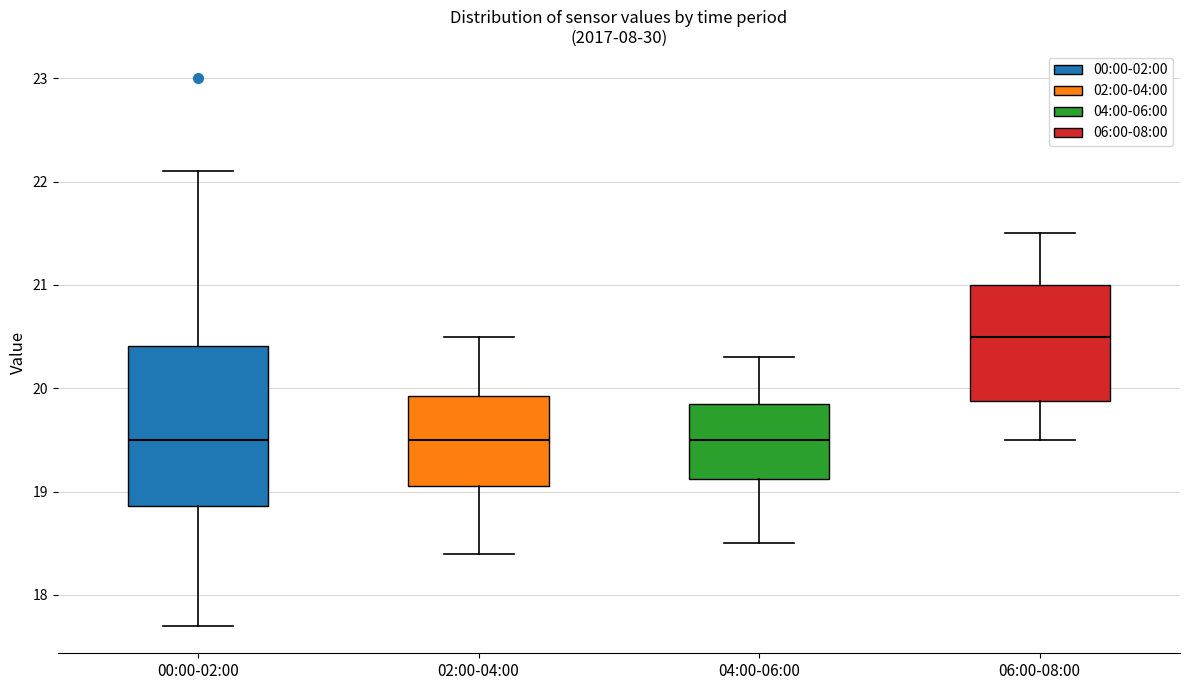

Reading left to right, transcribe this box plot: for each box, give where its median line is, the range the box spans, and where its two whiskers end, as read against the y-axis. The values are not printed on the chart, so give them approximately, as read against the axis.

00:00-02:00: median 19.5, box 18.9 to 20.4, whiskers 17.7 to 22.1
02:00-04:00: median 19.5, box 19.1 to 19.9, whiskers 18.4 to 20.5
04:00-06:00: median 19.5, box 19.1 to 19.9, whiskers 18.5 to 20.3
06:00-08:00: median 20.5, box 19.9 to 21.0, whiskers 19.5 to 21.5